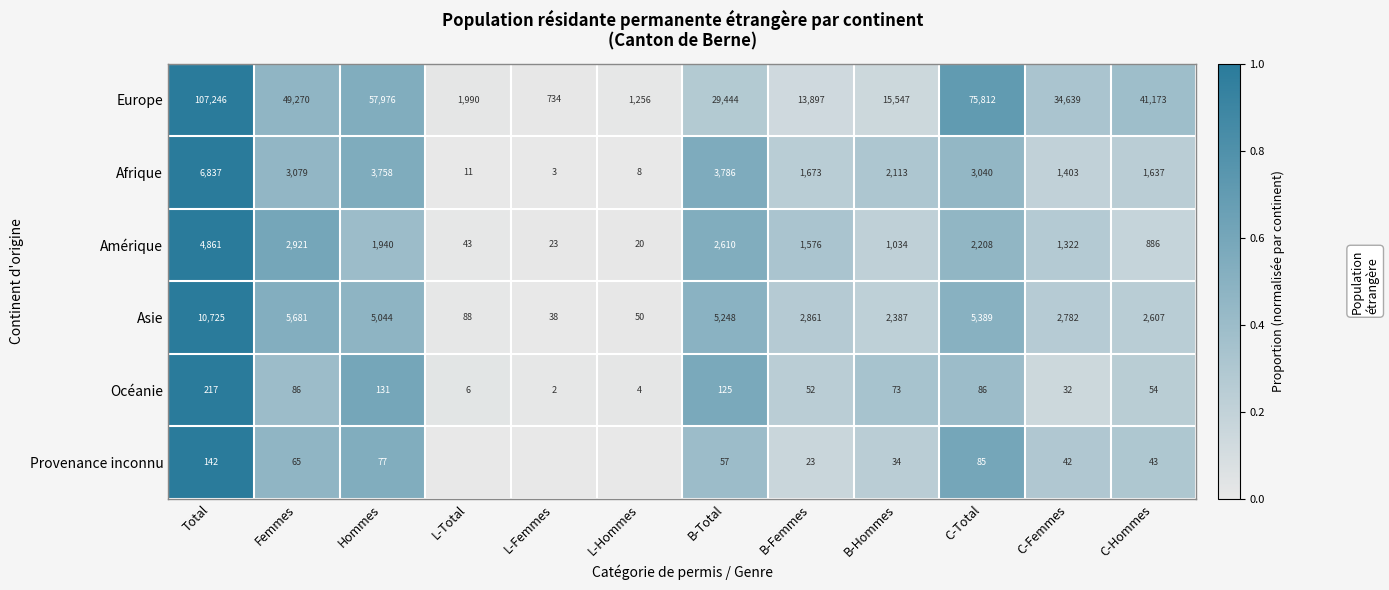

Rank the categories by Afrique value from lowest to highest.

L-Femmes, L-Hommes, L-Total, C-Femmes, C-Hommes, B-Femmes, B-Hommes, C-Total, Femmes, Hommes, B-Total, Total